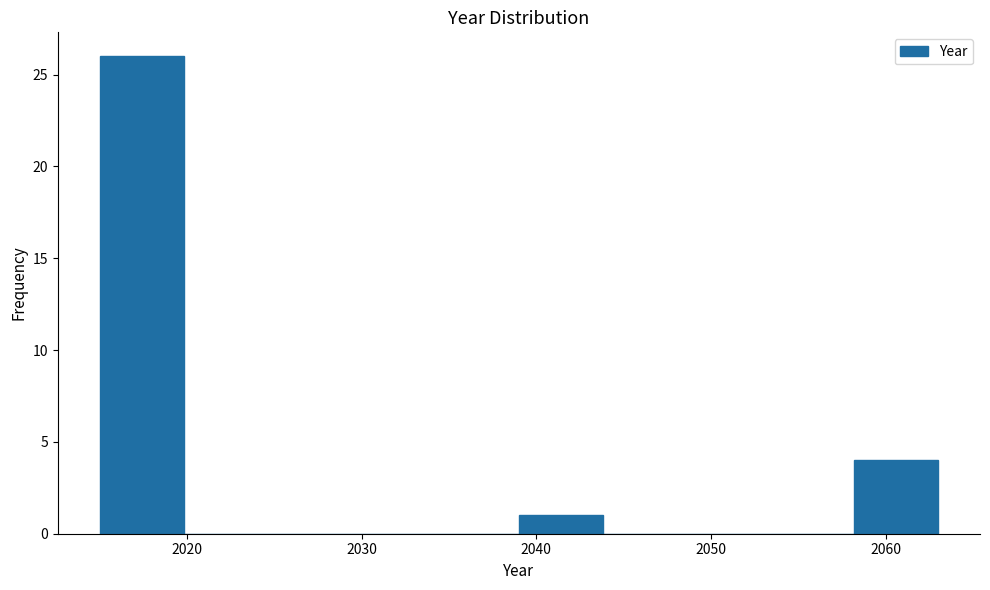

Reading left to right, list every bar in this chart as the range it spans on the x-axis followed by its height. Neither the bar edges nor the heights are printed on the chart, so give them approximately, as read against the axes.

2015.0 to 2019.8: 26
2019.8 to 2024.6: 0
2024.6 to 2029.4: 0
2029.4 to 2034.2: 0
2034.2 to 2039.0: 0
2039.0 to 2043.8: 1
2043.8 to 2048.6: 0
2048.6 to 2053.4: 0
2053.4 to 2058.2: 0
2058.2 to 2063.0: 4